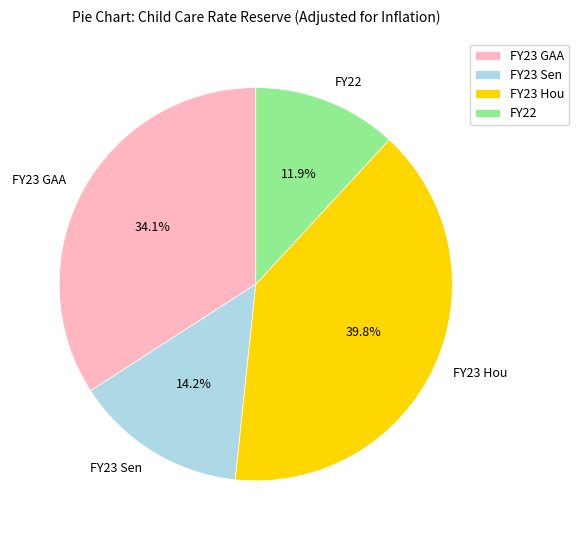

To the nearest percent, what portion does FY23 GAA represent?

34%